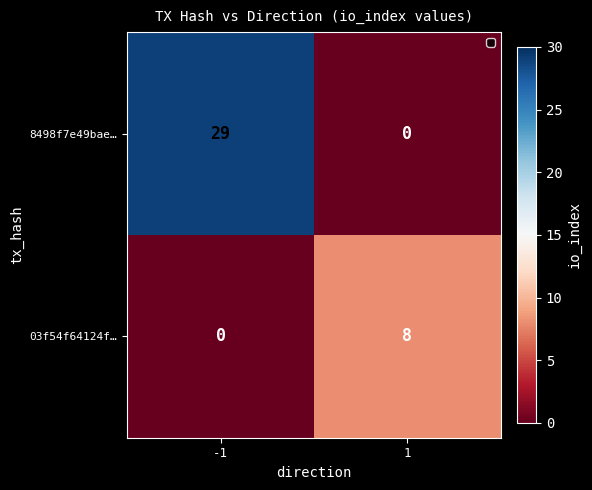

Count the number of categories in the chart.

2